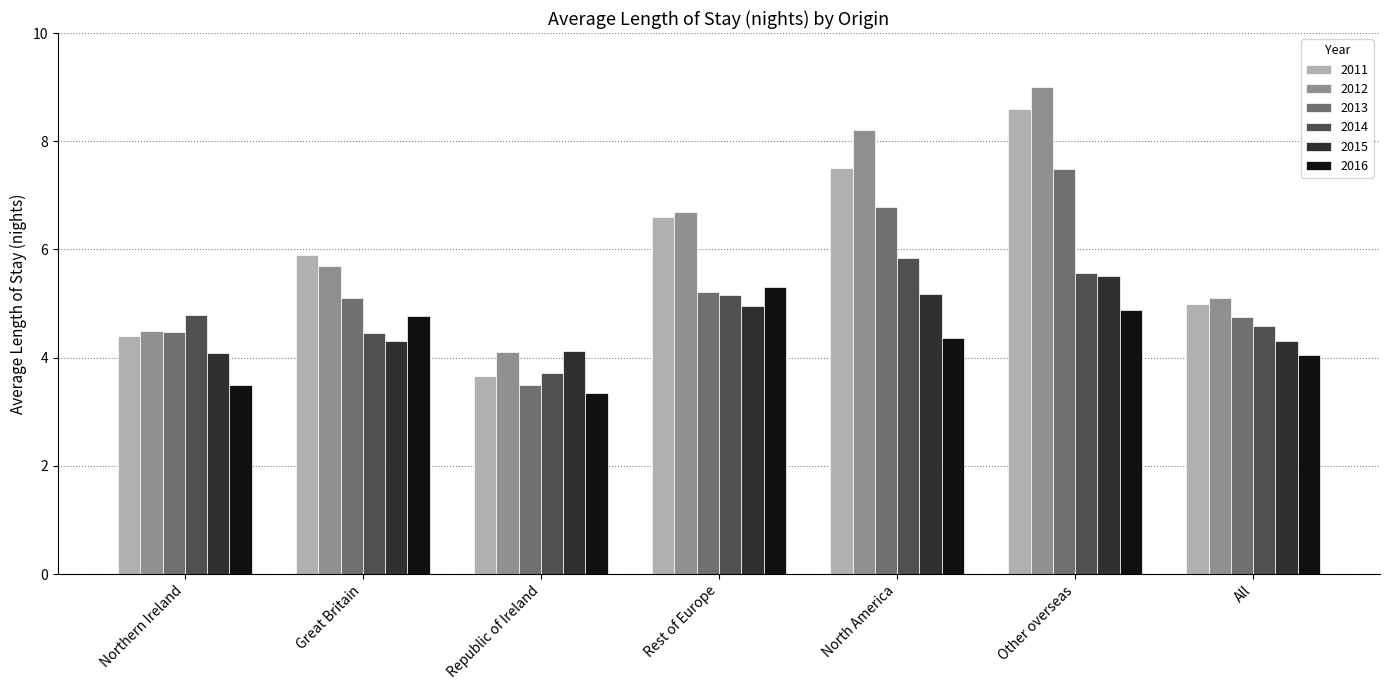

What is the difference between the 2016 values at All and North America?

0.3